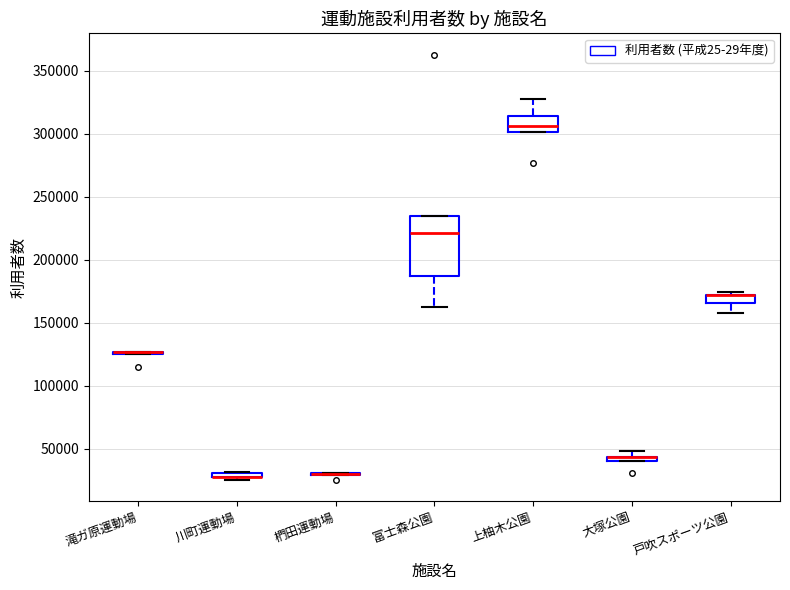

Comparing the boxes themselves (not the whiskers), which one is the tallest?

富士森公園